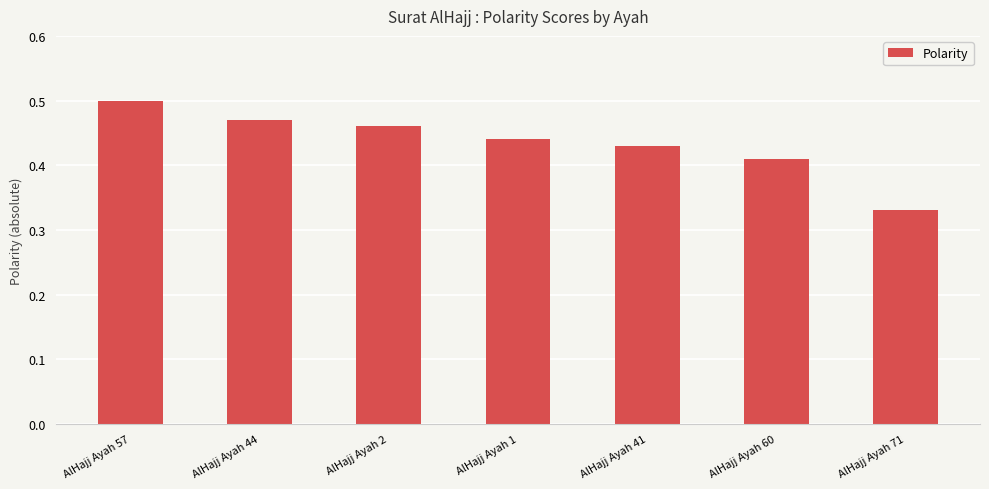

Does the chart contain any negative values?

No